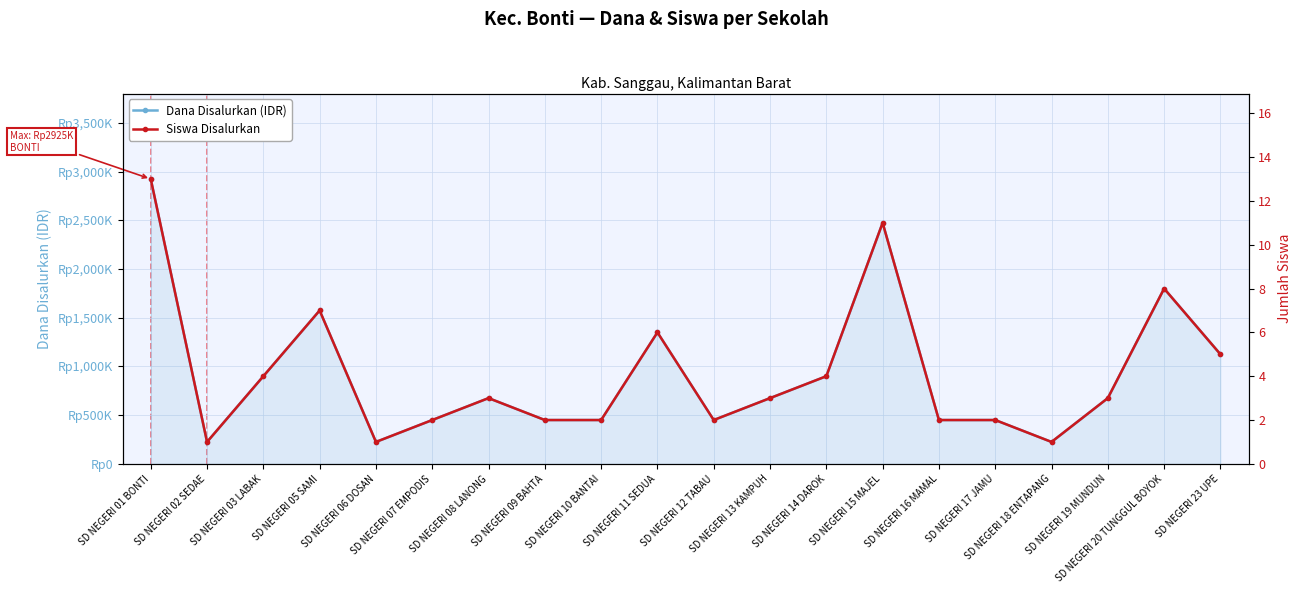

Which label corresponds to the smallest value in the chart?

SD NEGERI 02 SEDAE